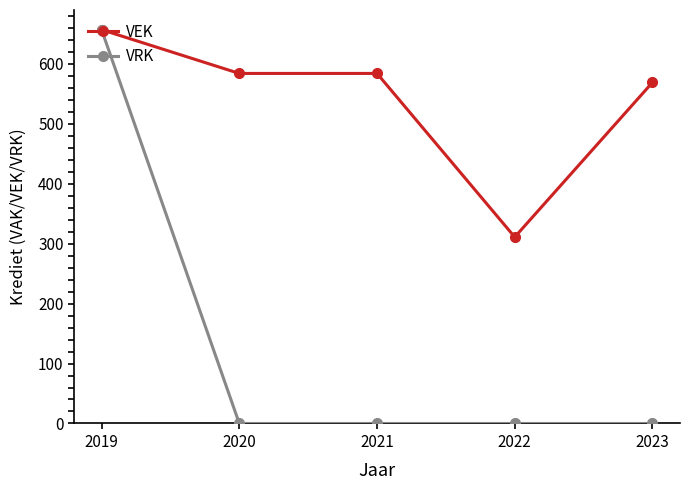

What are all the series names shown in the legend?

VEK, VRK